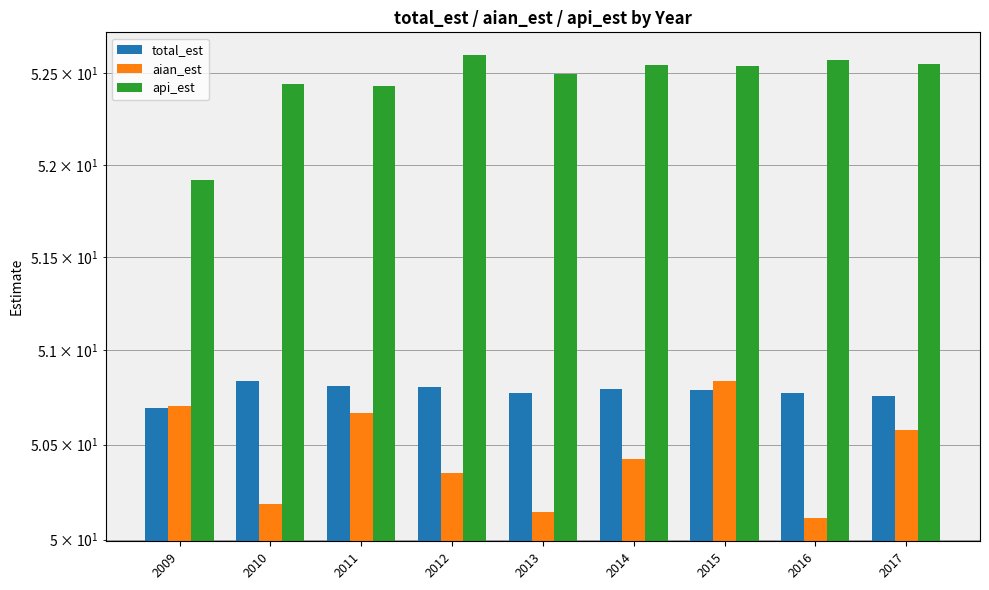

Which category has the lowest value across all series?

2016